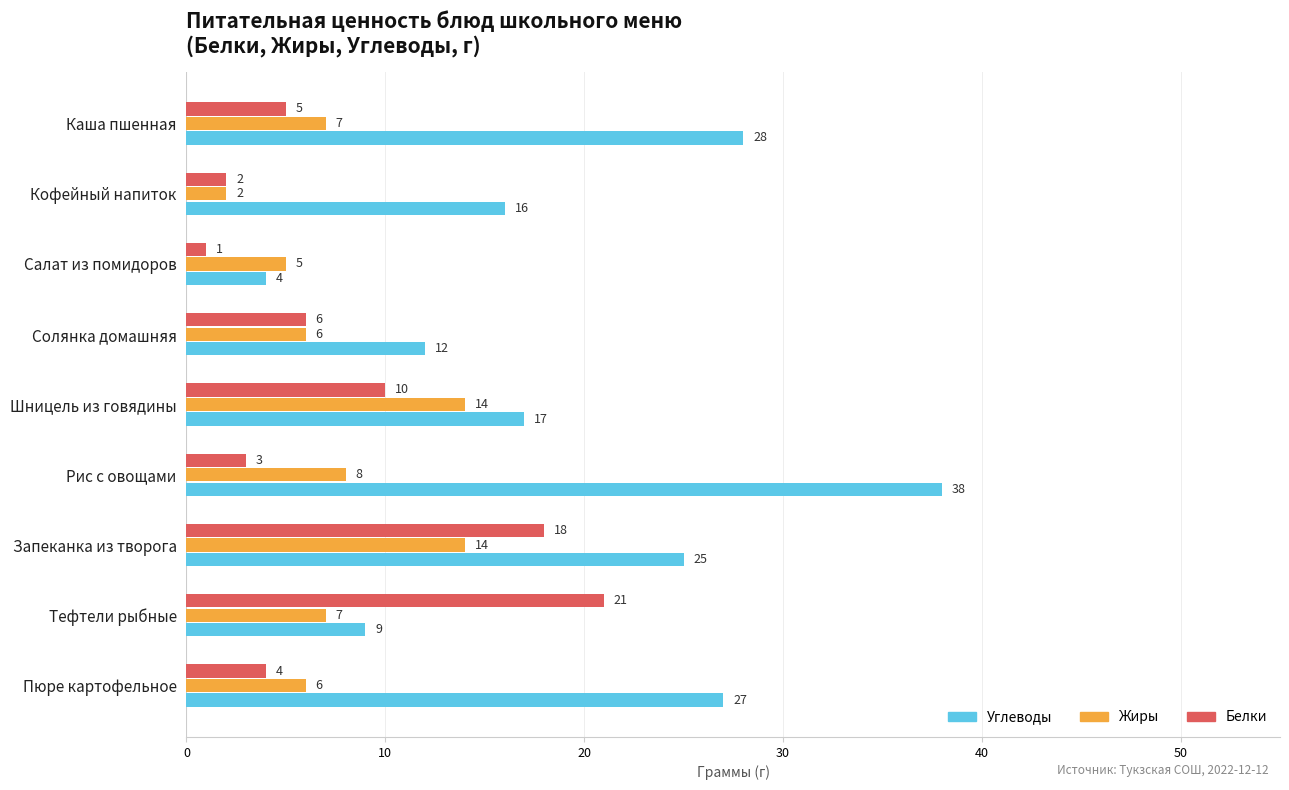

Rank the series by their maximum value, from lowest to highest.

Жиры, Белки, Углеводы